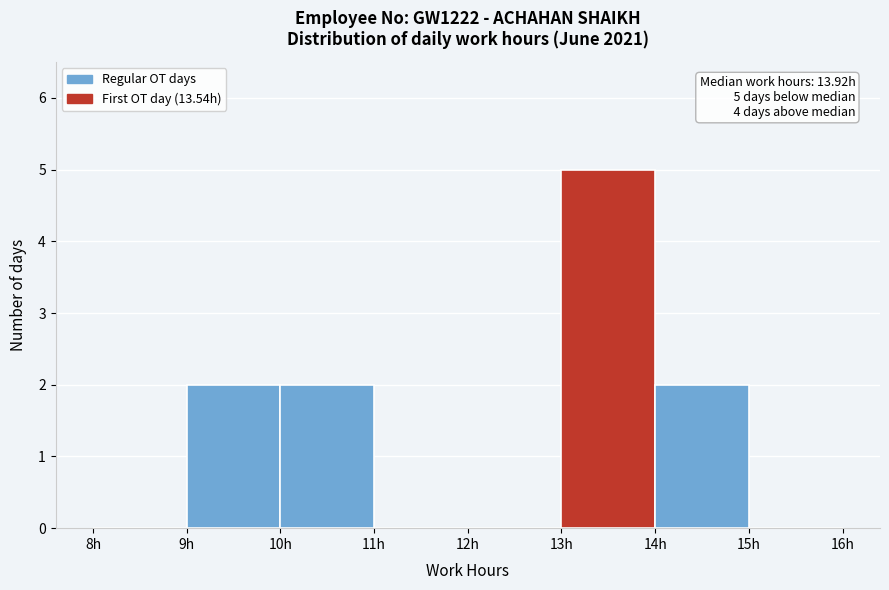

Over which range of the x-axis is the bar tallest?

13 to 14